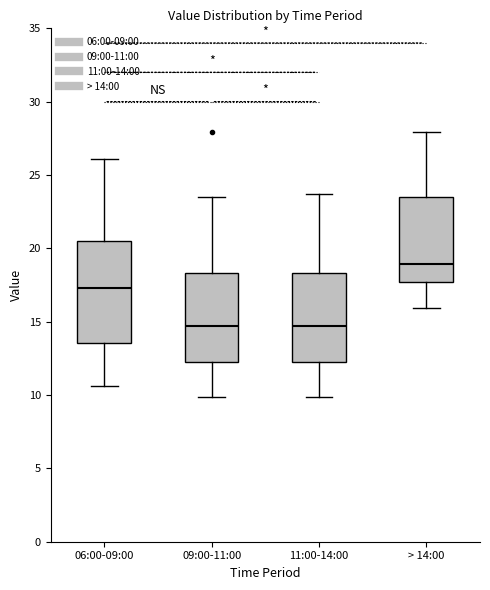

Reading left to right, transcribe this box plot: for each box, give where its median line is, the range the box spans, and where its two whiskers end, as read against the y-axis. The values are not printed on the chart, so give them approximately, as read against the axis.

06:00-09:00: median 17.5, box 13.5 to 20.5, whiskers 10.5 to 26.0
09:00-11:00: median 14.5, box 12.0 to 18.5, whiskers 10.0 to 23.5
11:00-14:00: median 14.5, box 12.0 to 18.5, whiskers 10.0 to 23.5
> 14:00: median 19.0, box 17.5 to 23.5, whiskers 16.0 to 28.0